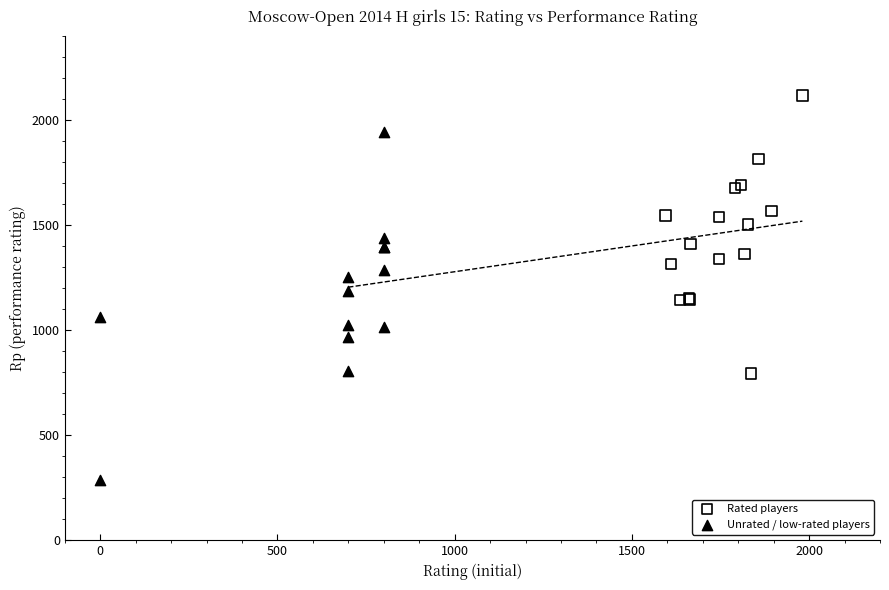

Which series has the widest spread of Y values?

Unrated / low-rated players